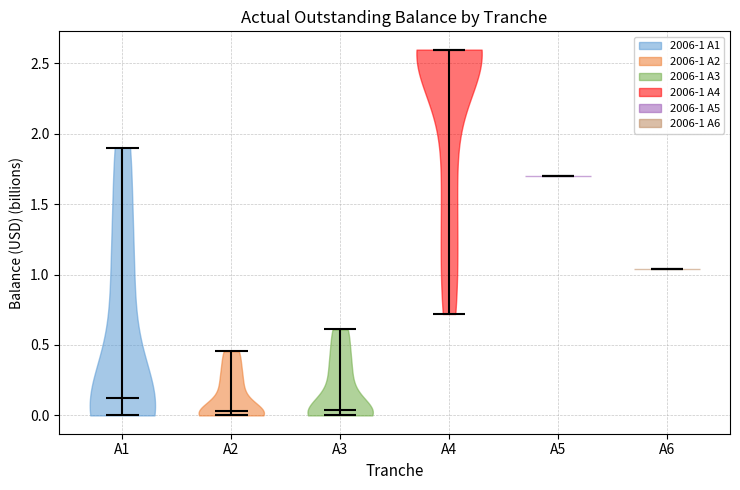

Reading left to right, read every violin against the y-axis: where its median line is, and the lowest and highest points it reaches. The values are not printed on the chart, so give them approximately, as read against the axis.

A1: median line 0.15, lowest point 0.00, highest point 1.90
A2: median line 0.05, lowest point 0.00, highest point 0.45
A3: median line 0.05, lowest point 0.00, highest point 0.60
A4: median line 2.60, lowest point 0.70, highest point 2.60
A5: median line 1.70, lowest point 1.70, highest point 1.70
A6: median line 1.05, lowest point 1.05, highest point 1.05